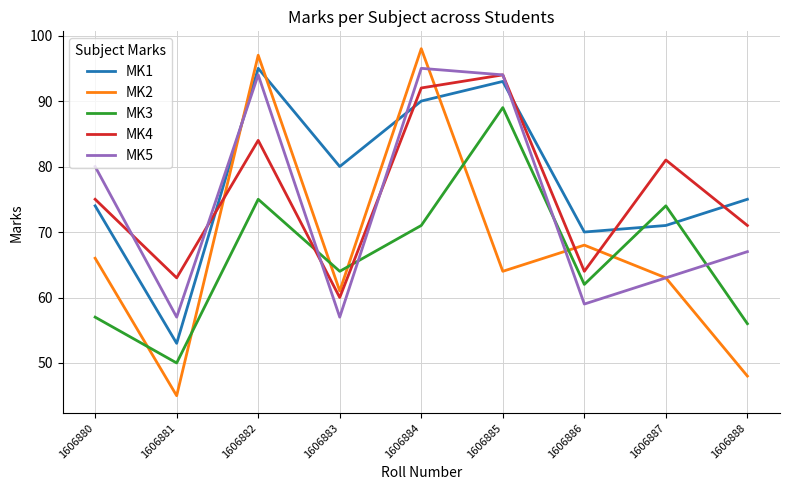

Does the chart display data point markers on the line(s)?

No